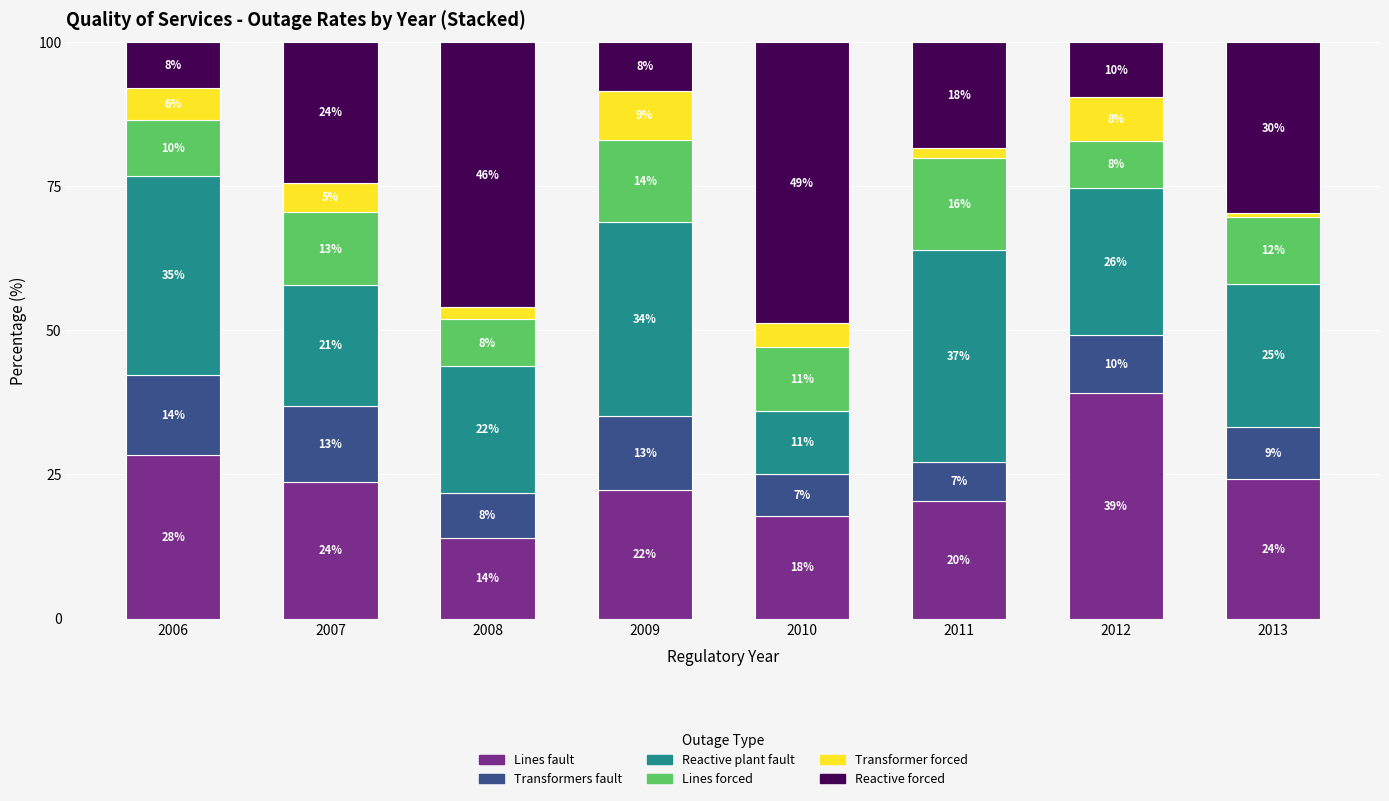

At which category is the sum across all series the highest?

2006